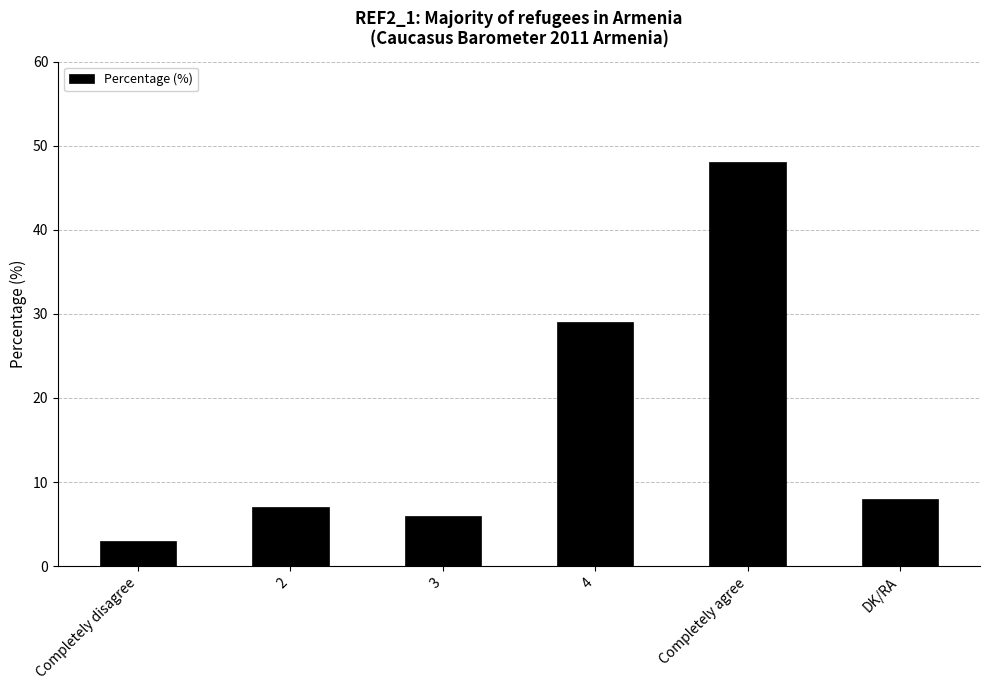

Where does the data first go above 8?

4